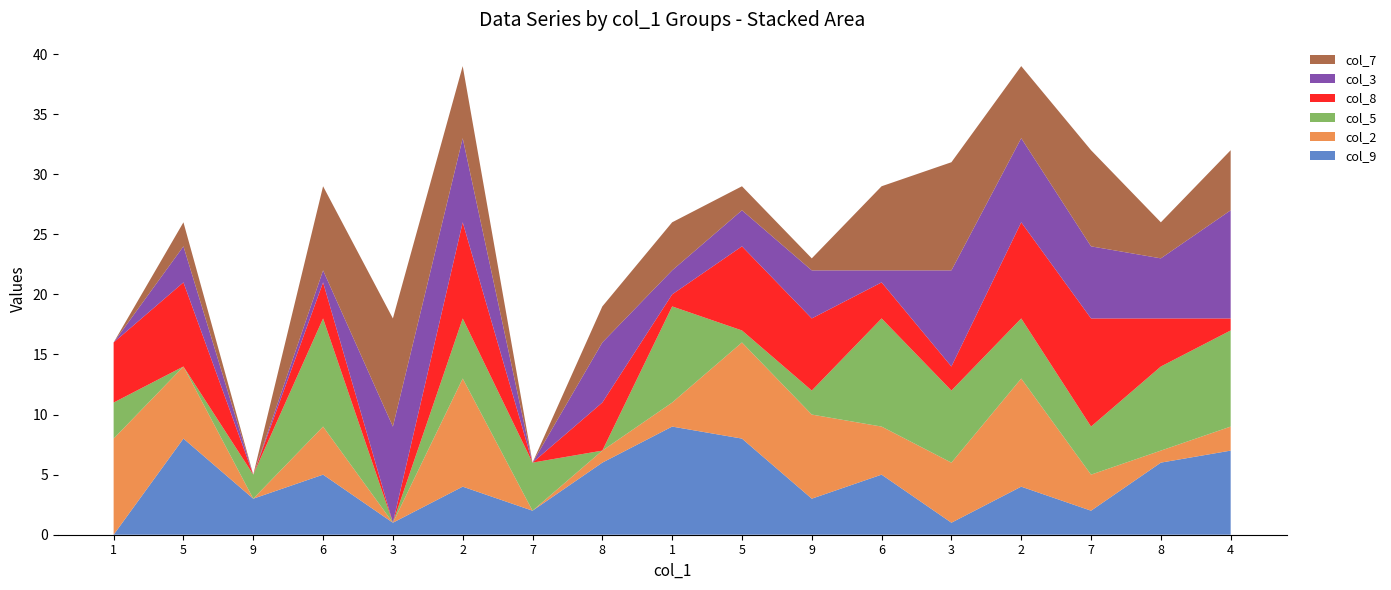

Reading left to right, list all the values displayed in this chart.

col_9: 0	8	3	5	1	4	2	6	9	8	3	5	1	4	2	6	7
col_2: 8	6	0	4	0	9	0	1	2	8	7	4	5	9	3	1	2
col_5: 3	0	2	9	0	5	4	0	8	1	2	9	6	5	4	7	8
col_8: 5	7	0	3	0	8	0	4	1	7	6	3	2	8	9	4	1
col_3: 0	3	0	1	8	7	0	5	2	3	4	1	8	7	6	5	9
col_7: 0	2	0	7	9	6	0	3	4	2	1	7	9	6	8	3	5